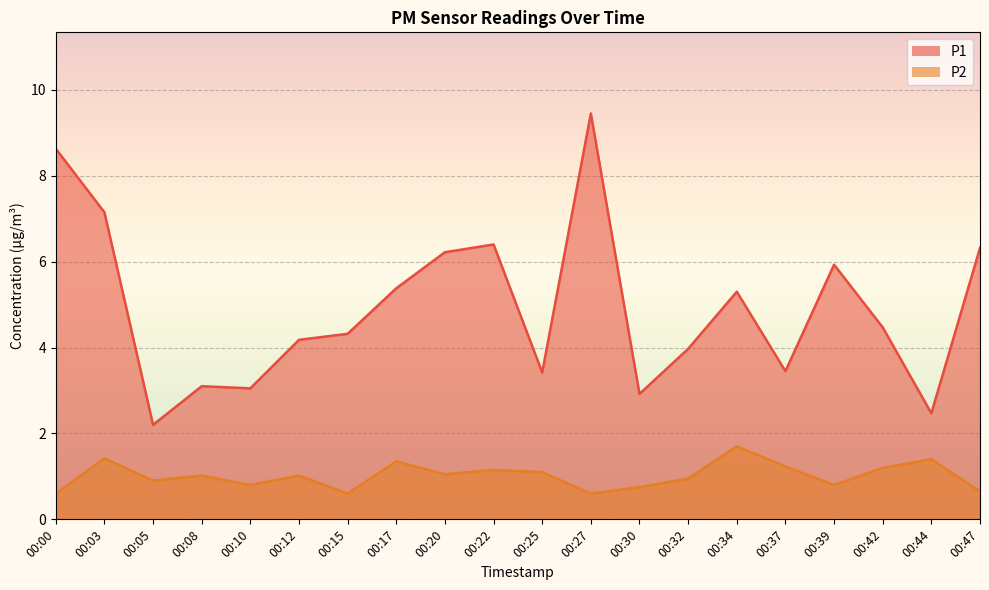

Which has a higher value, 00:37 or 00:17?

00:17